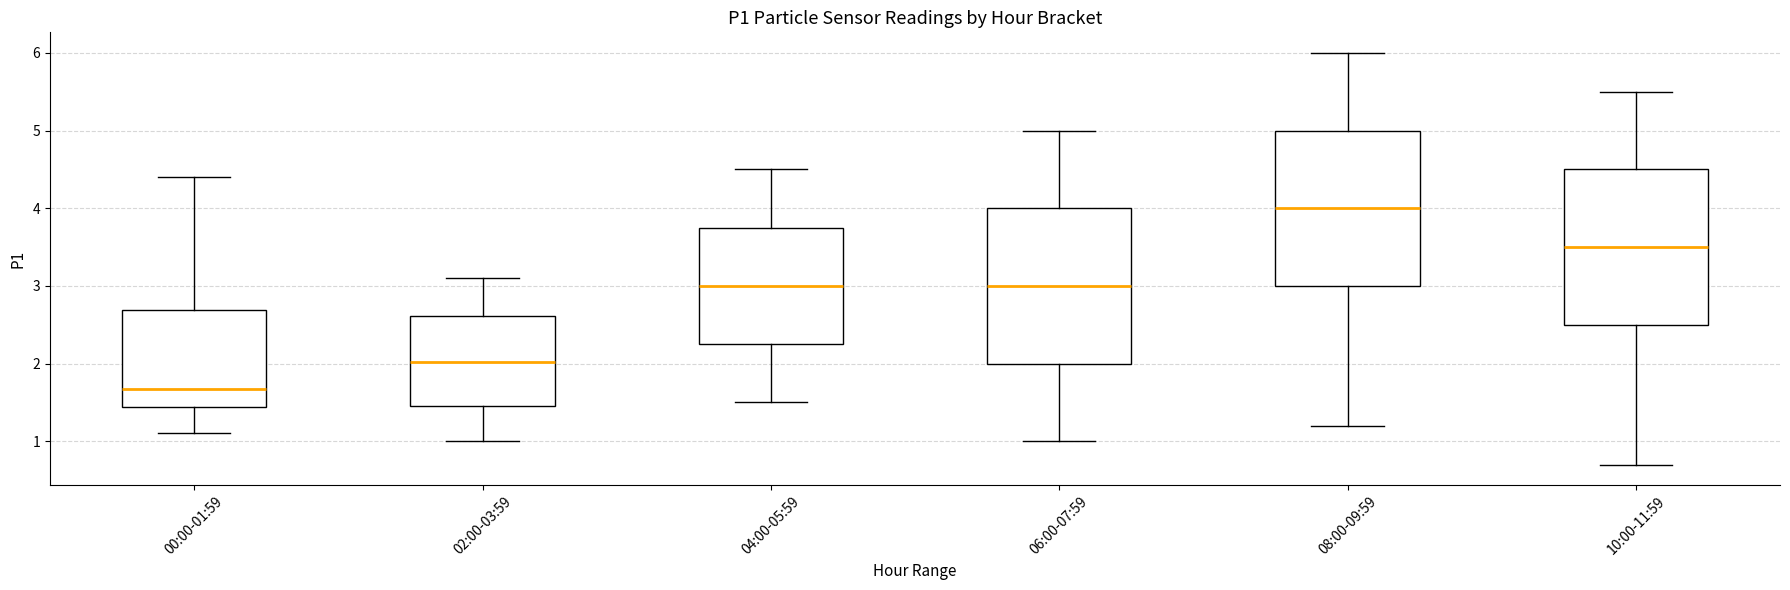

Reading left to right, read every box against the y-axis: the position of its median line, the range the box covers, and the ends of its whiskers. The values are not printed on the chart, so give them approximately, as read against the axis.

00:00-01:59: median 1.7, box 1.4 to 2.7, whiskers 1.1 to 4.4
02:00-03:59: median 2.0, box 1.5 to 2.6, whiskers 1.0 to 3.1
04:00-05:59: median 3.0, box 2.3 to 3.8, whiskers 1.5 to 4.5
06:00-07:59: median 3.0, box 2.0 to 4.0, whiskers 1.0 to 5.0
08:00-09:59: median 4.0, box 3.0 to 5.0, whiskers 1.2 to 6.0
10:00-11:59: median 3.5, box 2.5 to 4.5, whiskers 0.7 to 5.5